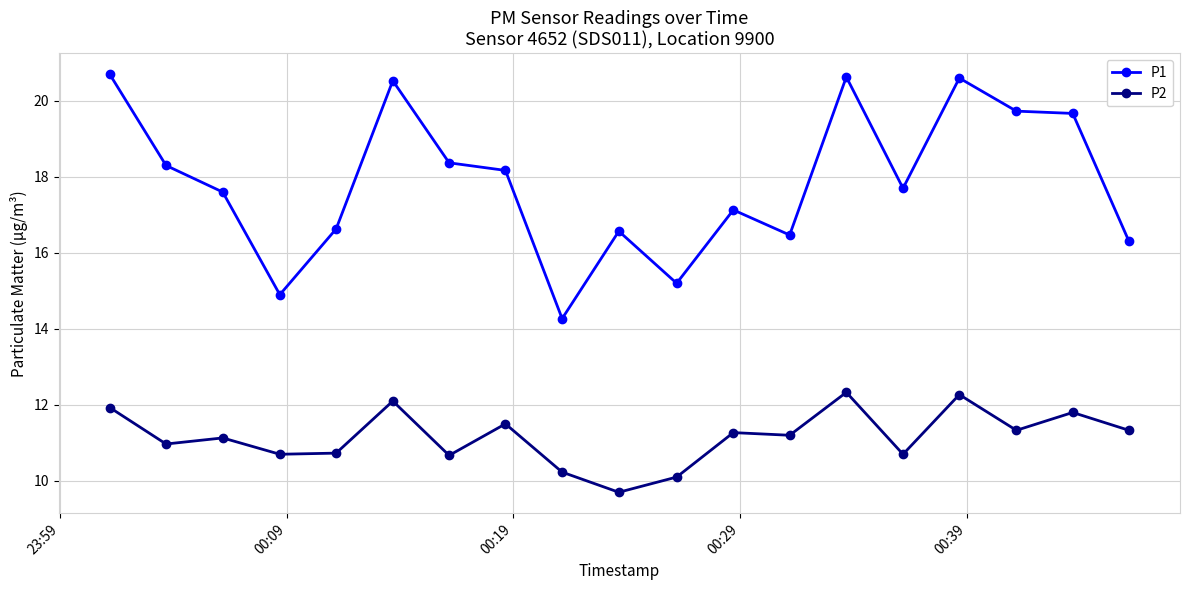

At how many categories does at least one series exceed 17?

12